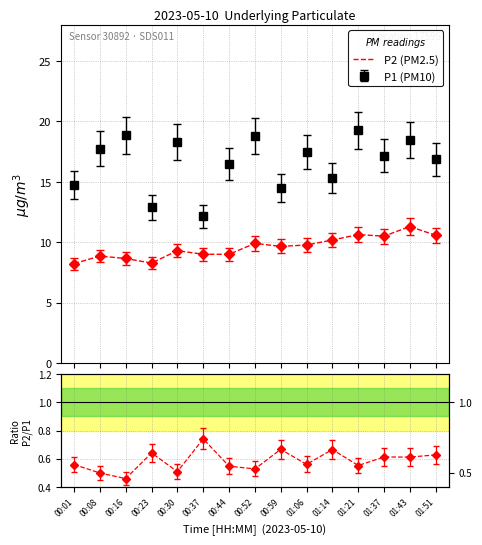

Approximately how many times larger is the value at 00:44 compared to 00:23?

1.1